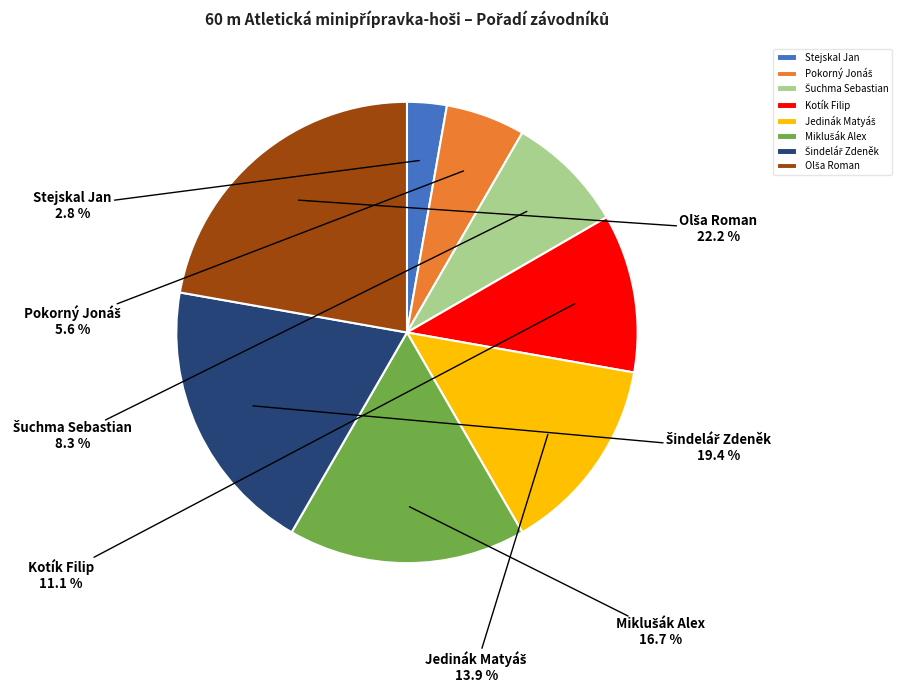

Which slice is the smallest?

Stejskal Jan